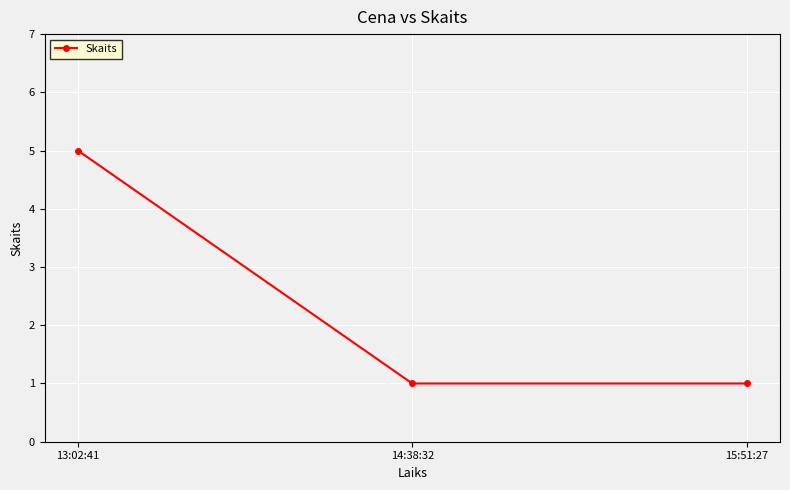

What is the change in value from 13:02:41 to 14:38:32?

-4